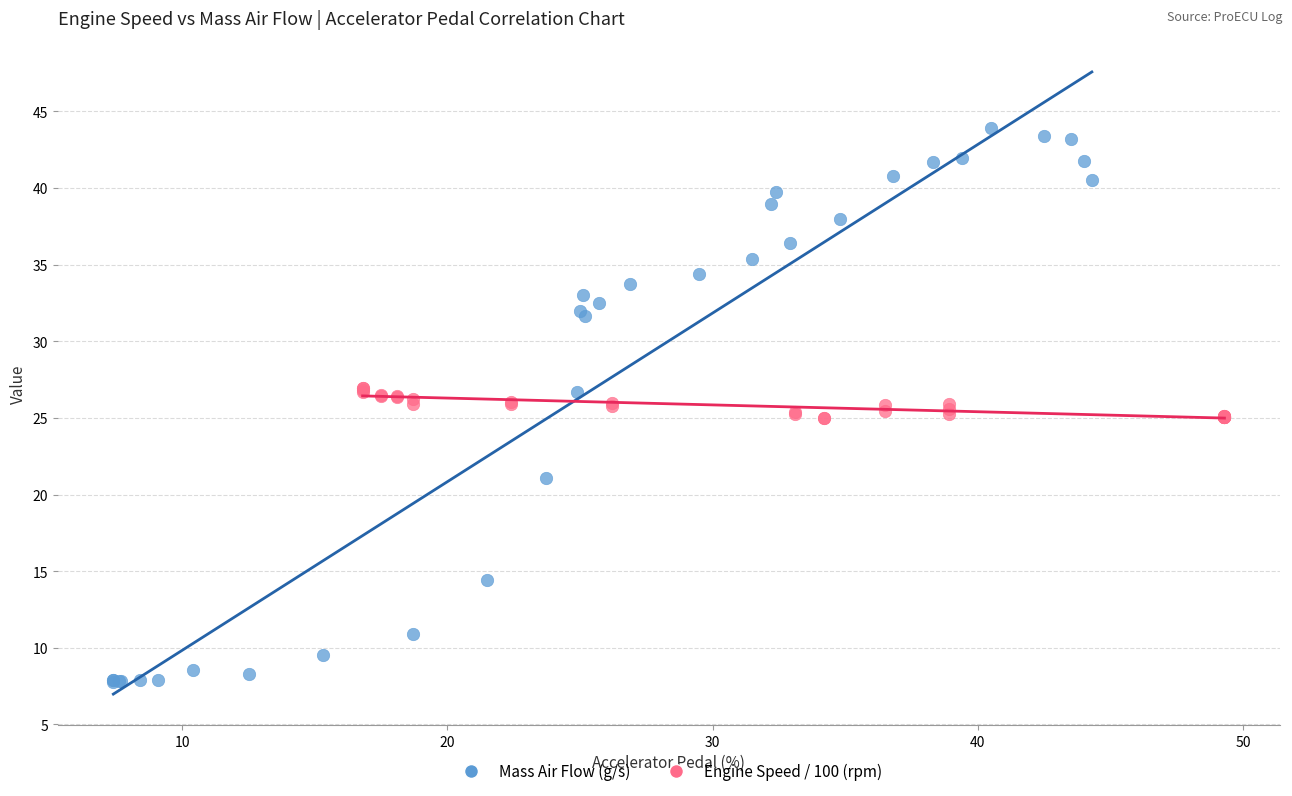

Which series contains the lowest Y value?

Mass Air Flow (g/s)